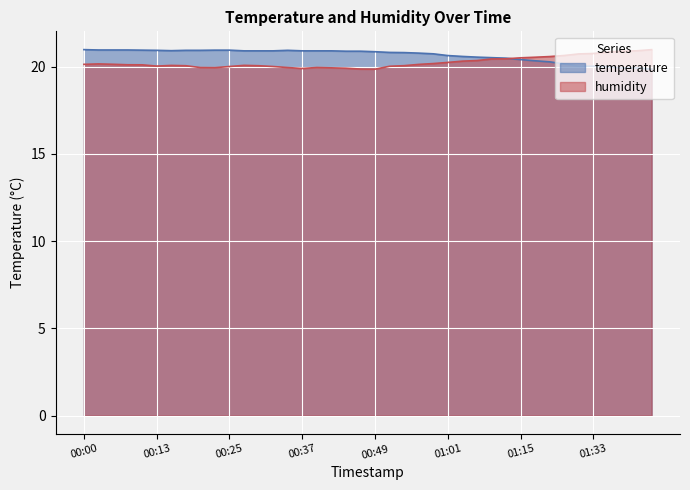

What value does the humidity series have at 01:40?

20.9